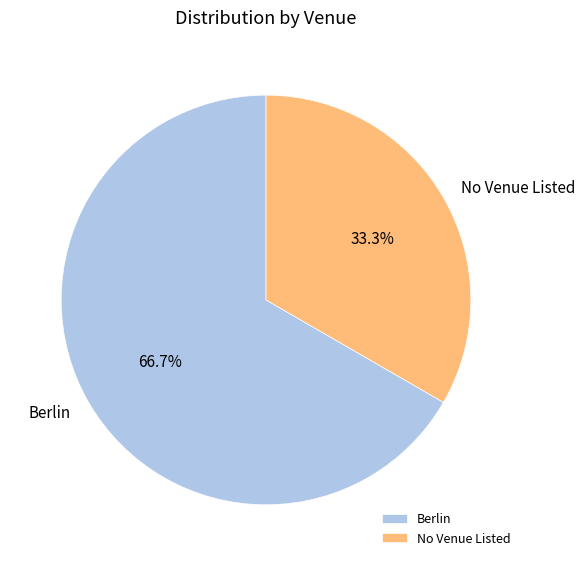

Which category has the smallest portion of the pie?

No Venue Listed